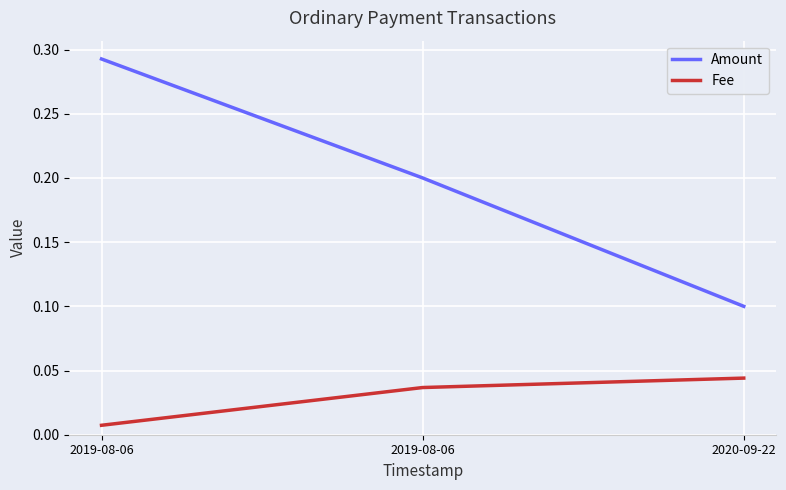

Does the chart display data point markers on the line(s)?

No